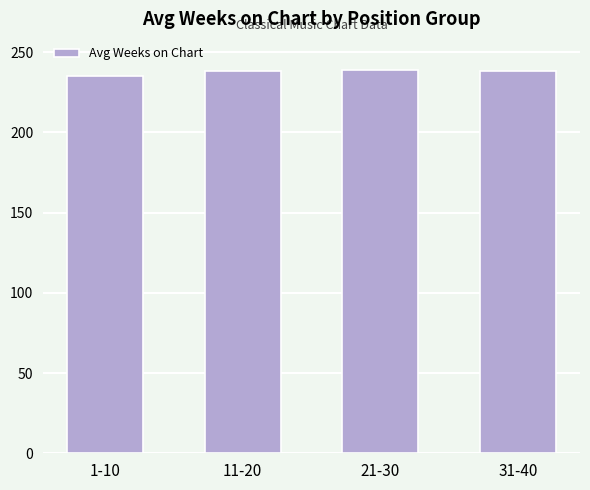

What is the label of the 2nd bar from the left?

11-20